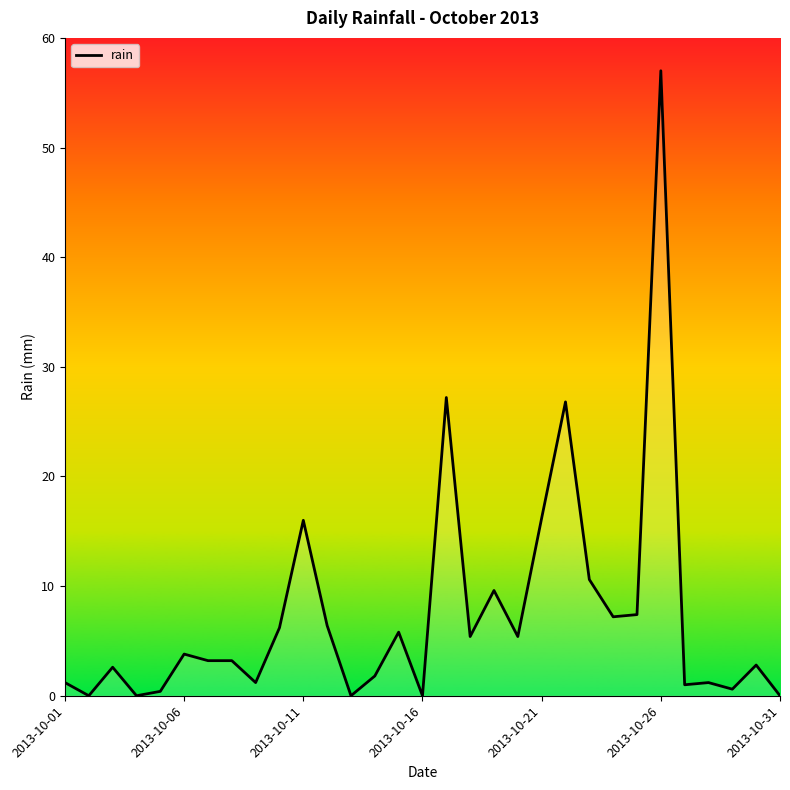

True or false: there are more than 1 points higher than both neighbors.

True